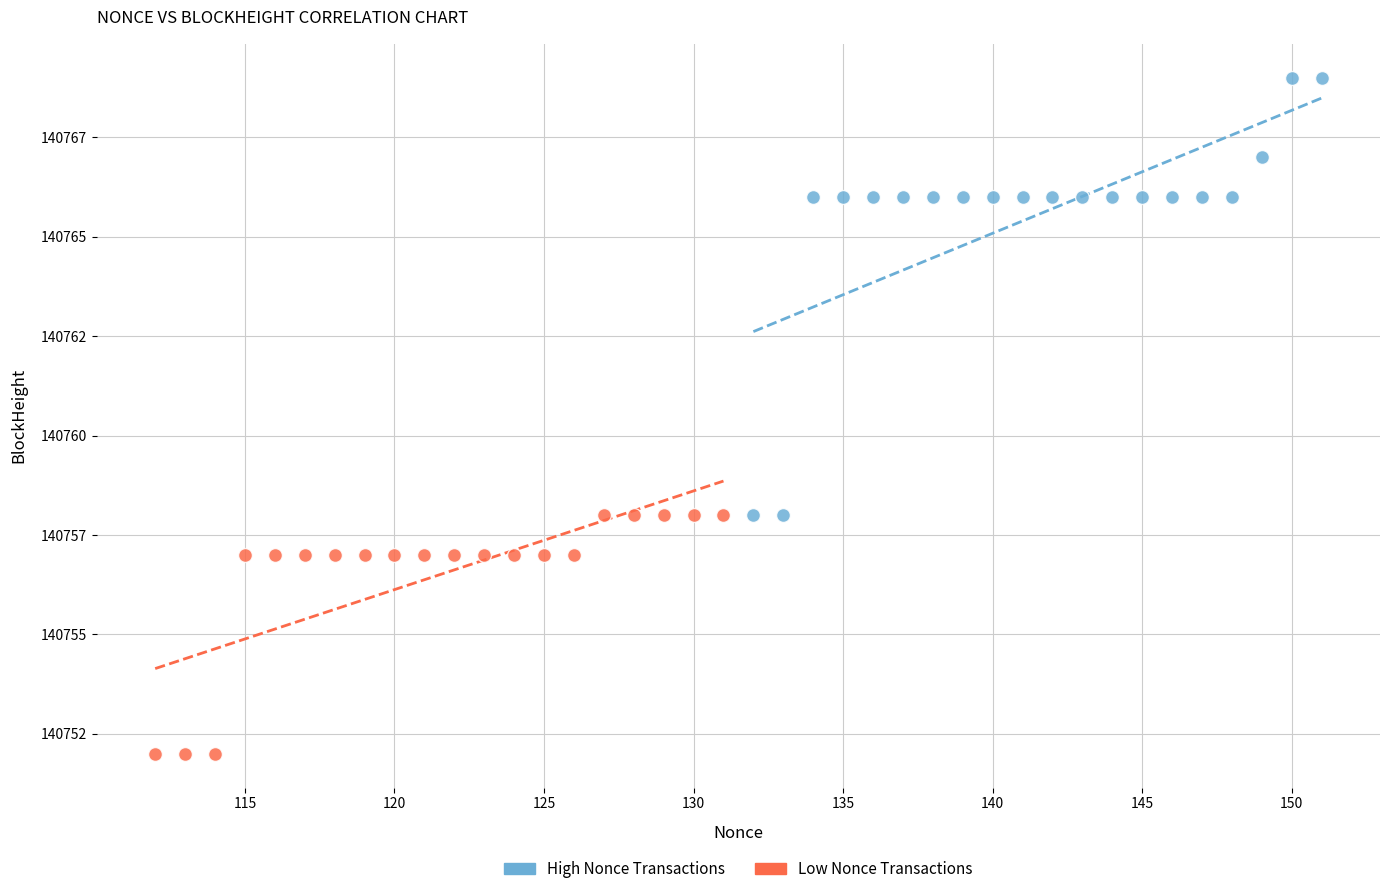

Which series has the widest spread of Y values?

High Nonce Transactions